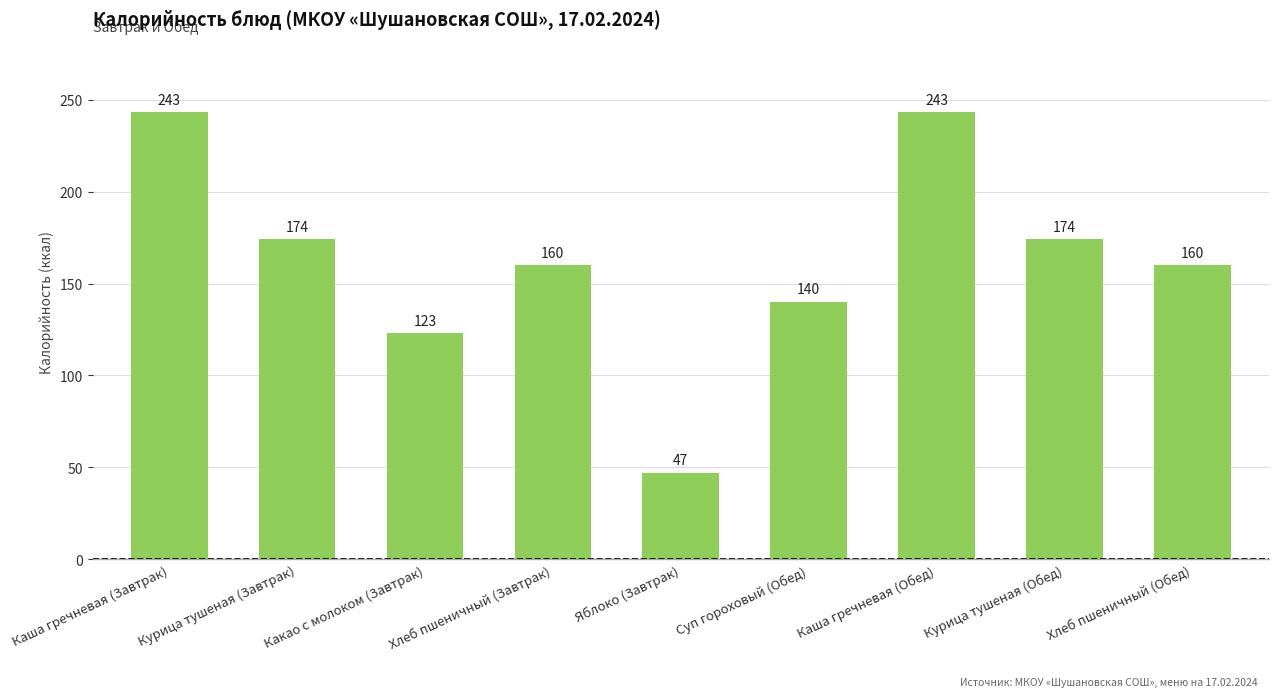

The chart shows a value of 243 at Каша гречневая (Обед). True or false?

True